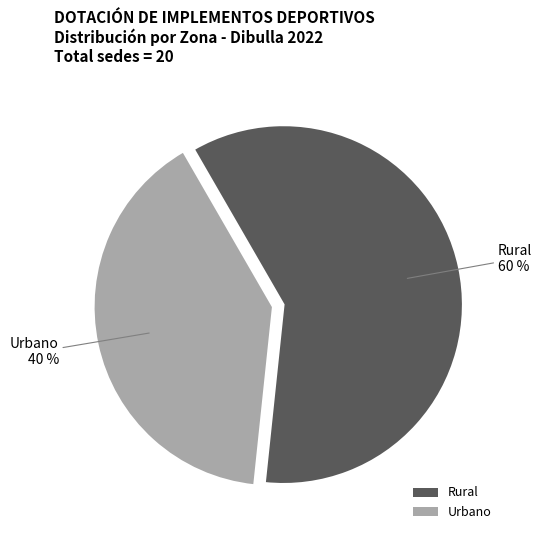

Which category has the biggest portion of the pie?

Rural